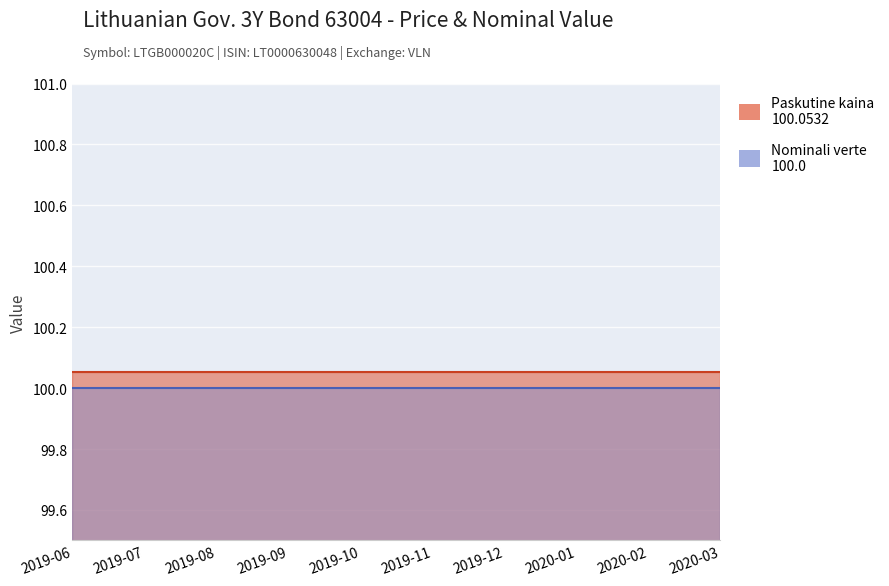

Read the Paskutine kaina value at 2019-08.

100.1